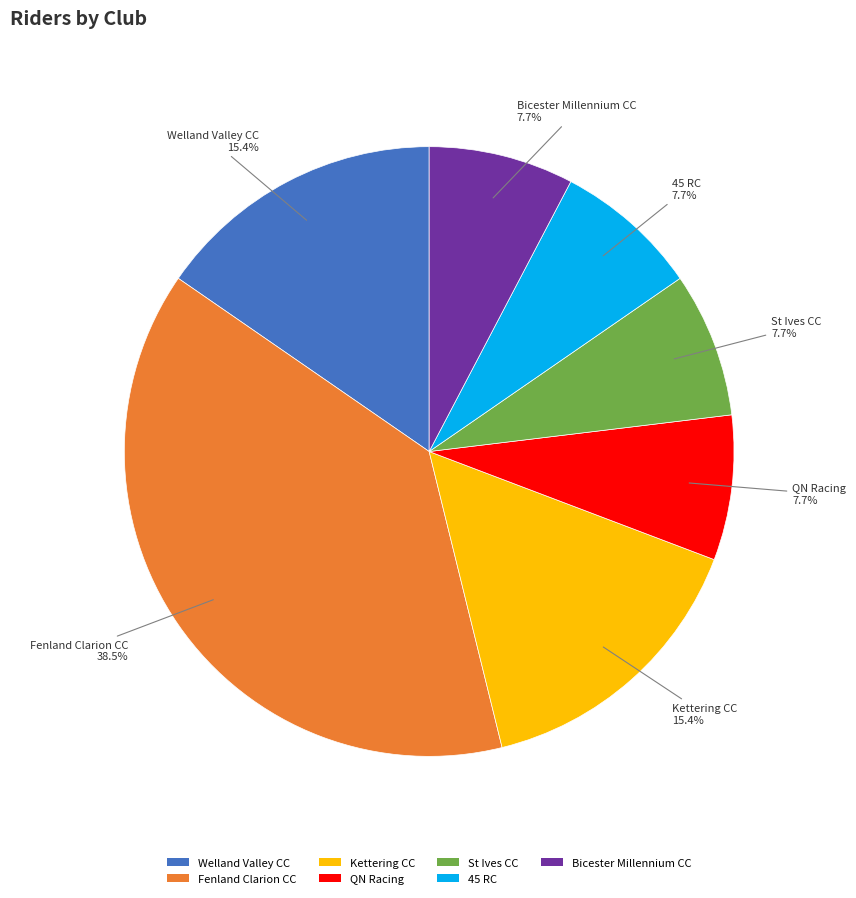

Does any single category account for the majority?

No